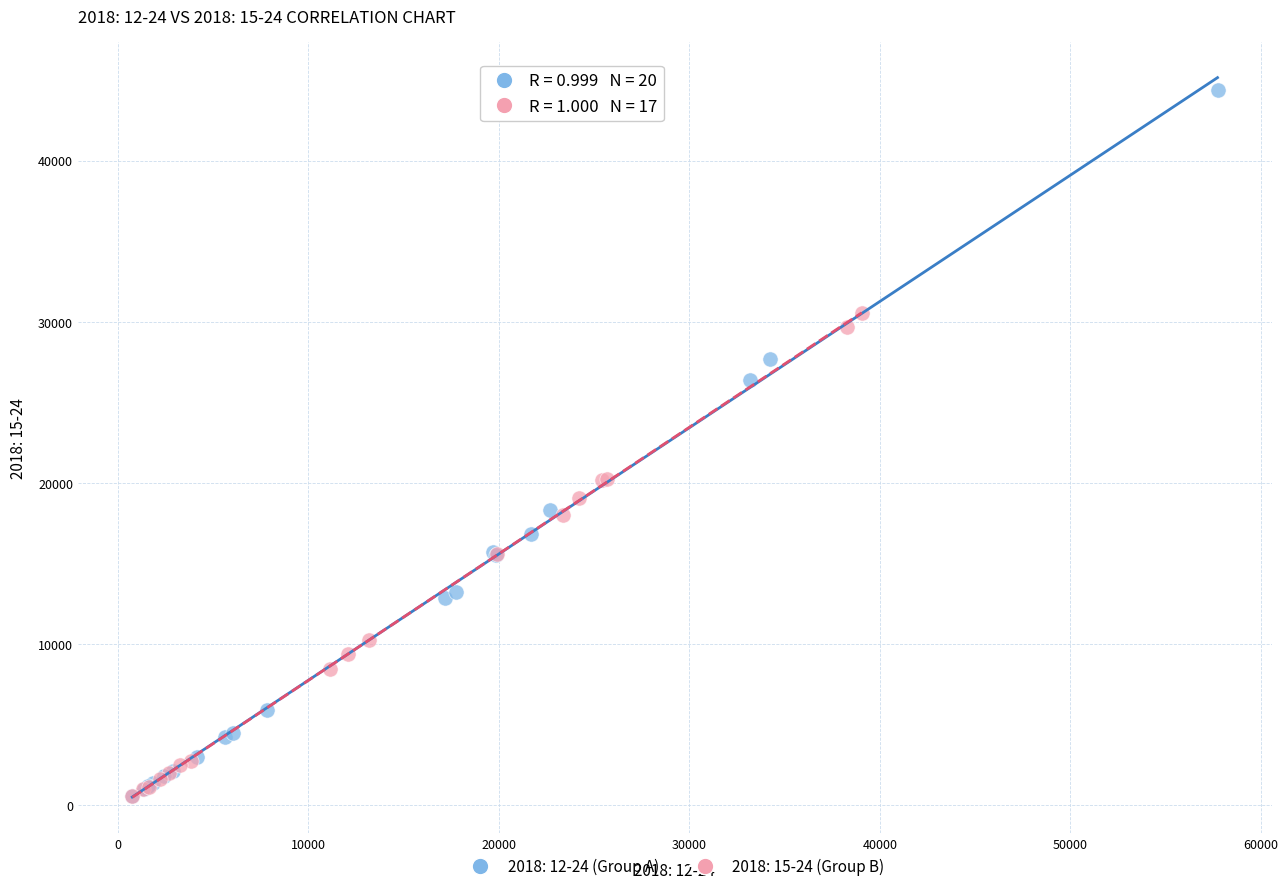

What are all the series names shown in the legend?

2018: 12-24 (Group A), 2018: 15-24 (Group B)